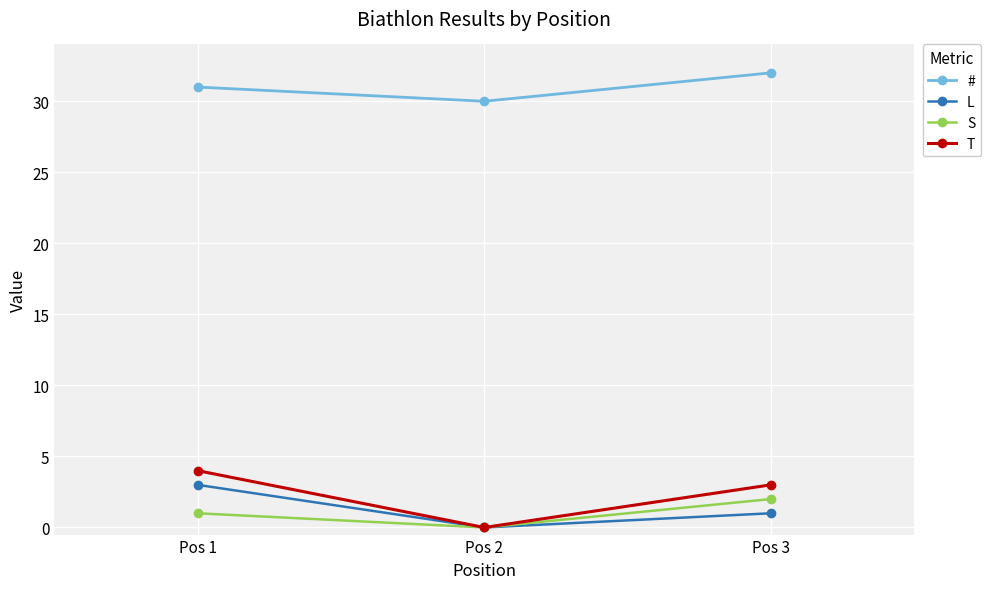

What is the difference between the highest and lowest values at Pos 3?

31